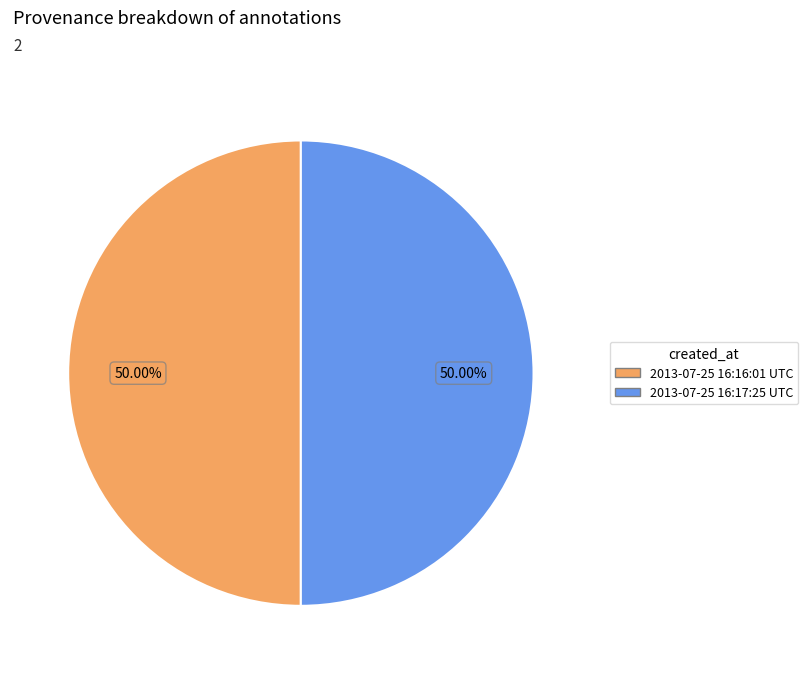

To the nearest percent, what portion does 2013-07-25 16:16:01 UTC represent?

50%